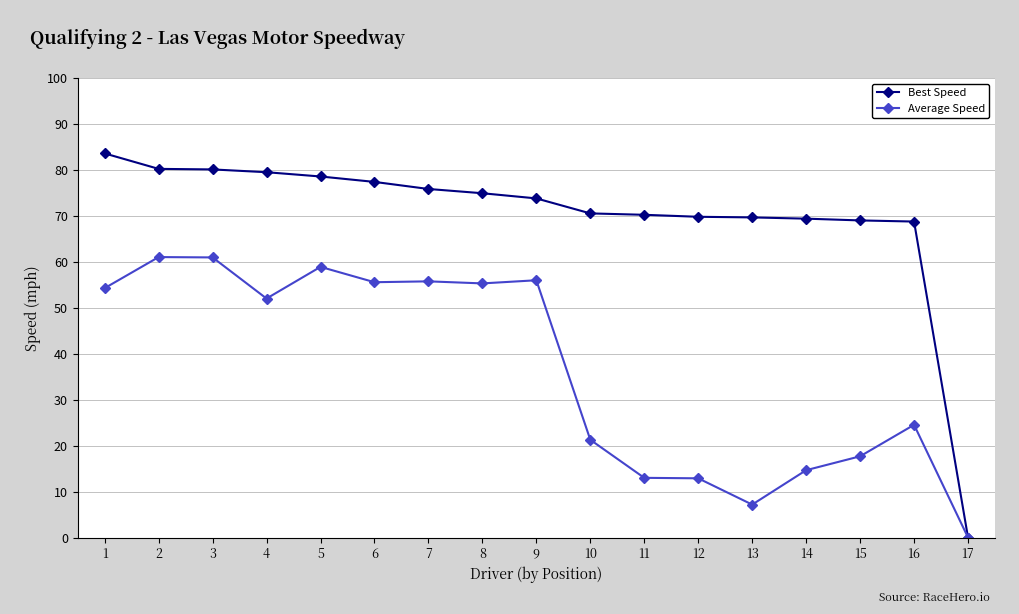

What is the sum of all Average Speed values?

620.9